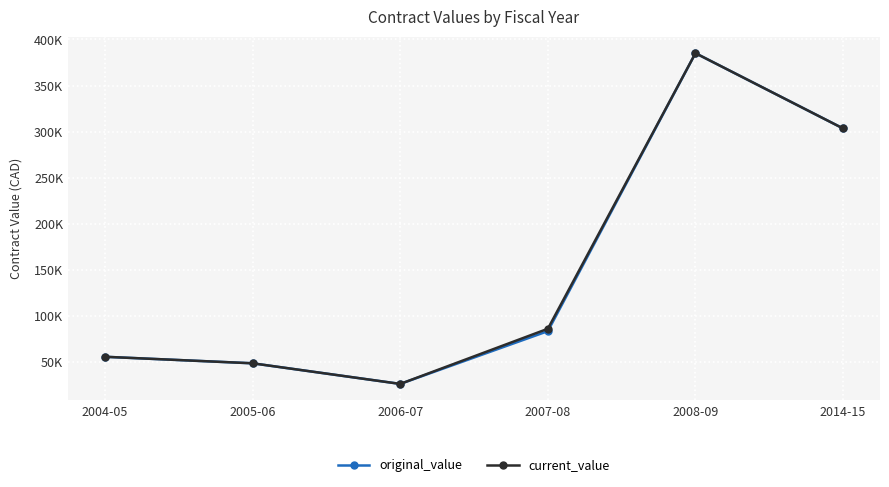

What is the total value across all series at 2008-09?

770226.6